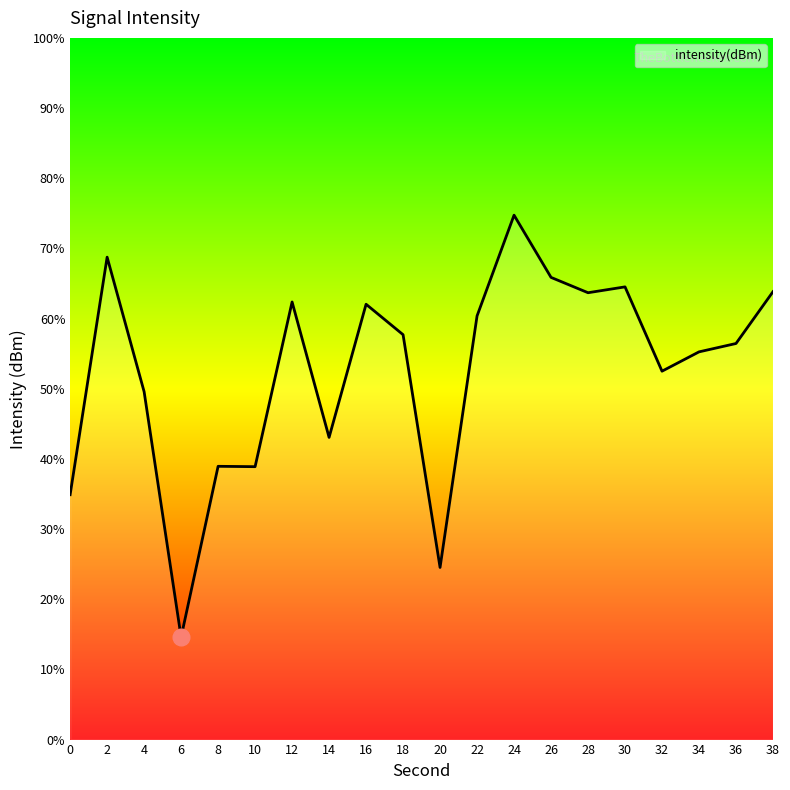

True or false: the data shows 34.9 at 0.

True